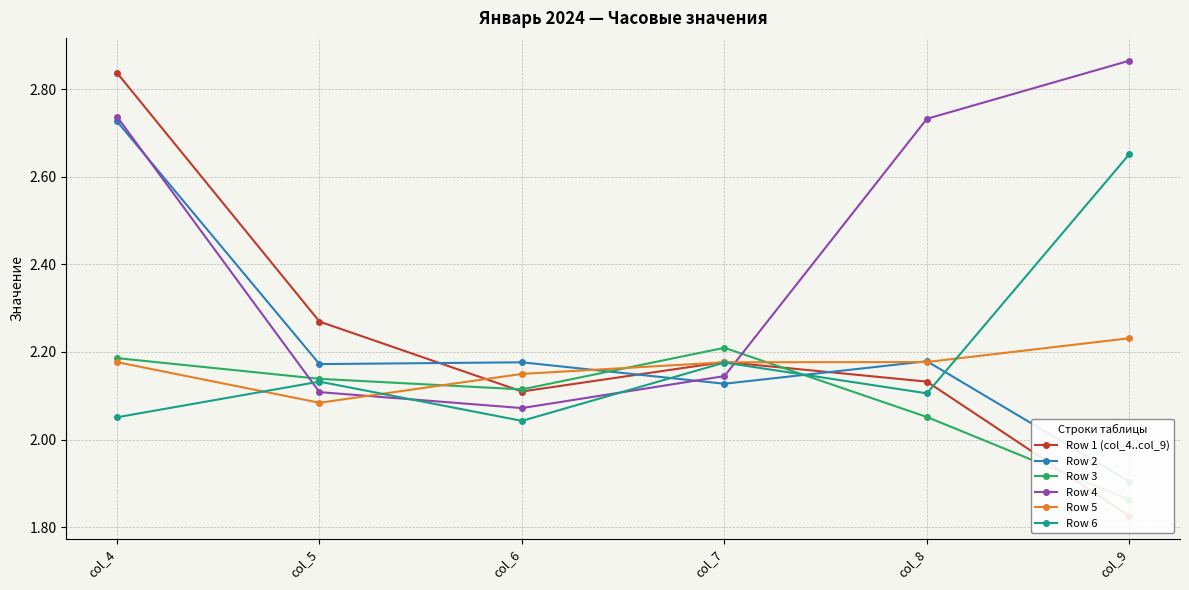

At which label is Row 1 (col_4..col_9) closest to 2?

col_6